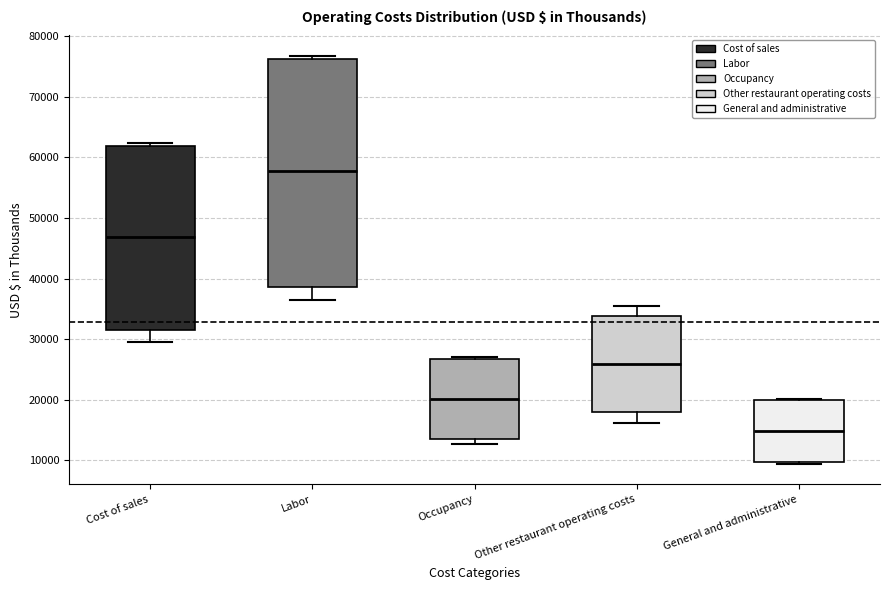

Reading left to right, read every box against the y-axis: the position of its median line, the range the box covers, and the ends of its whiskers. The values are not printed on the chart, so give them approximately, as read against the axis.

Cost of sales: median 47000, box 32000 to 62000, whiskers 30000 to 62000 (just above the box's upper edge)
Labor: median 58000, box 39000 to 76000, whiskers 36000 to 77000
Occupancy: median 20000, box 13000 to 27000, whiskers 13000 (just below the box's lower edge) to 27000
Other restaurant operating costs: median 26000, box 18000 to 34000, whiskers 16000 to 35000
General and administrative: median 15000, box 10000 to 20000, whiskers 9000 to 20000